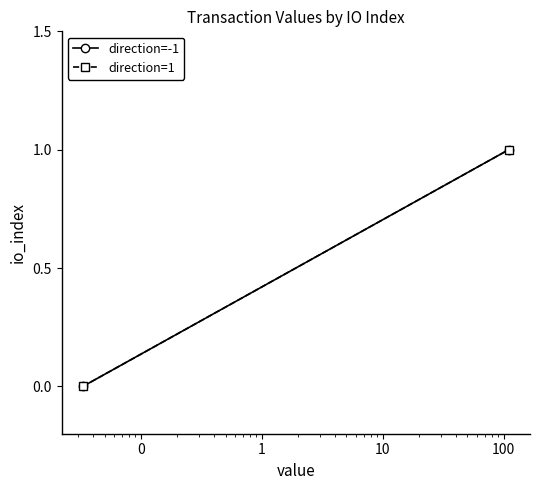

Count the number of data series in this chart.

2